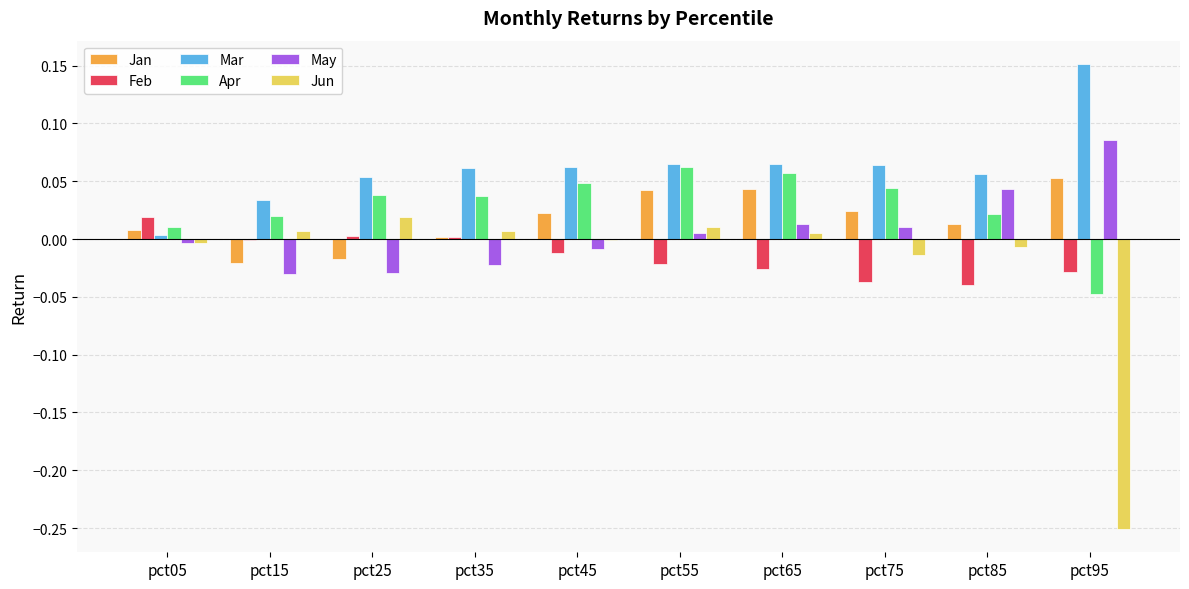

How many distinct data groups are displayed?

6